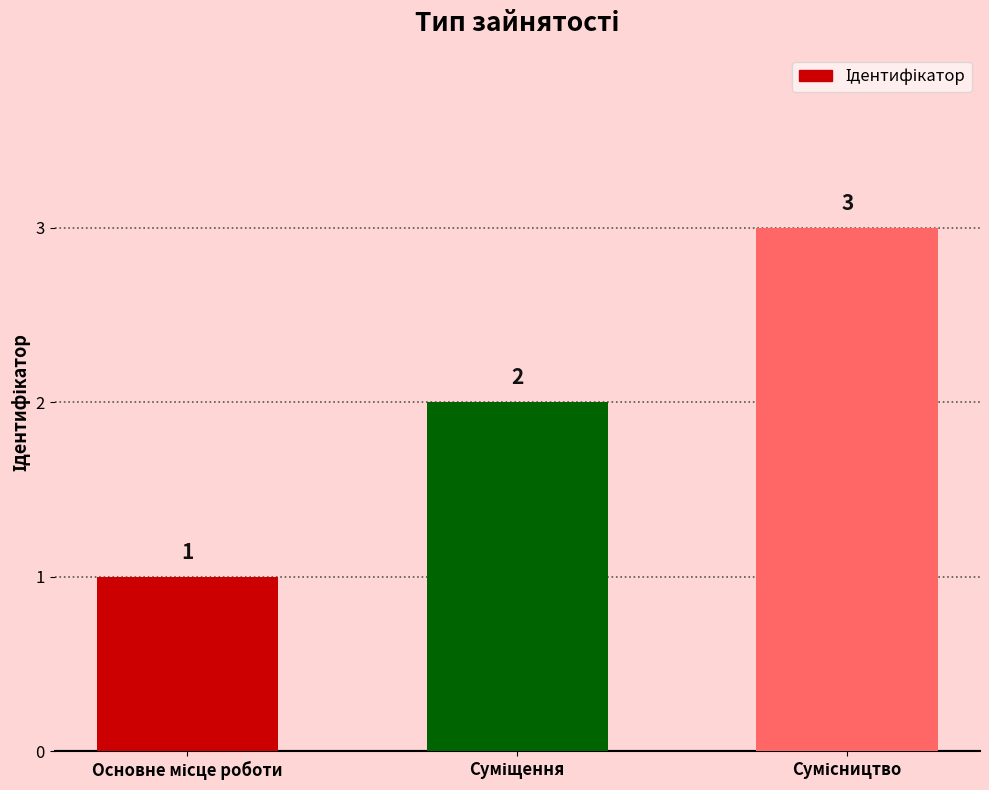

What is the minimum value shown in the chart?

1